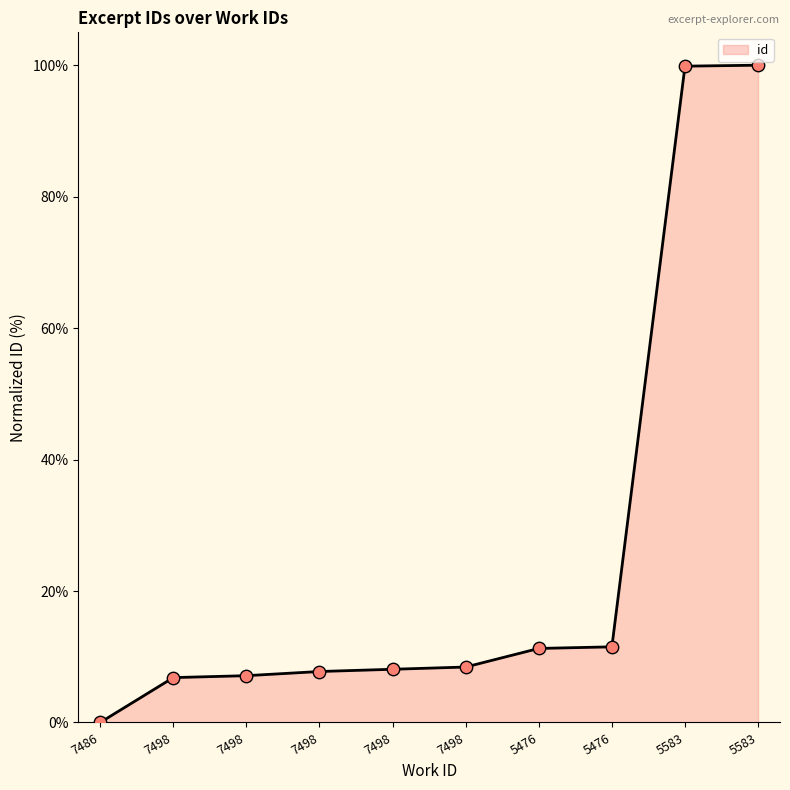

How many lines are shown in the chart?

1